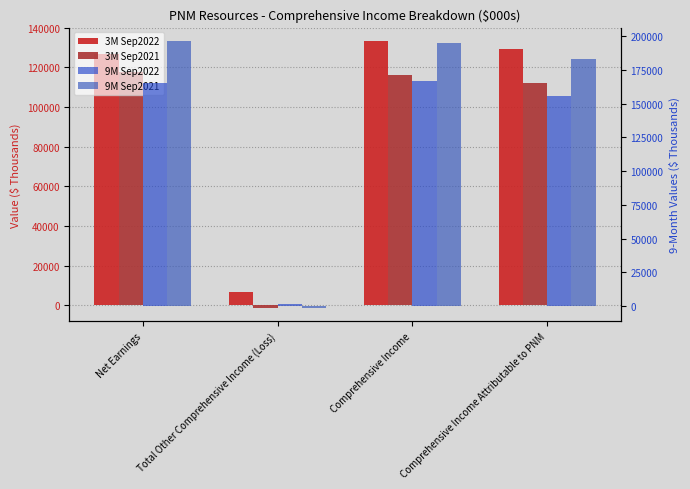

What position from the right is Comprehensive Income?

2